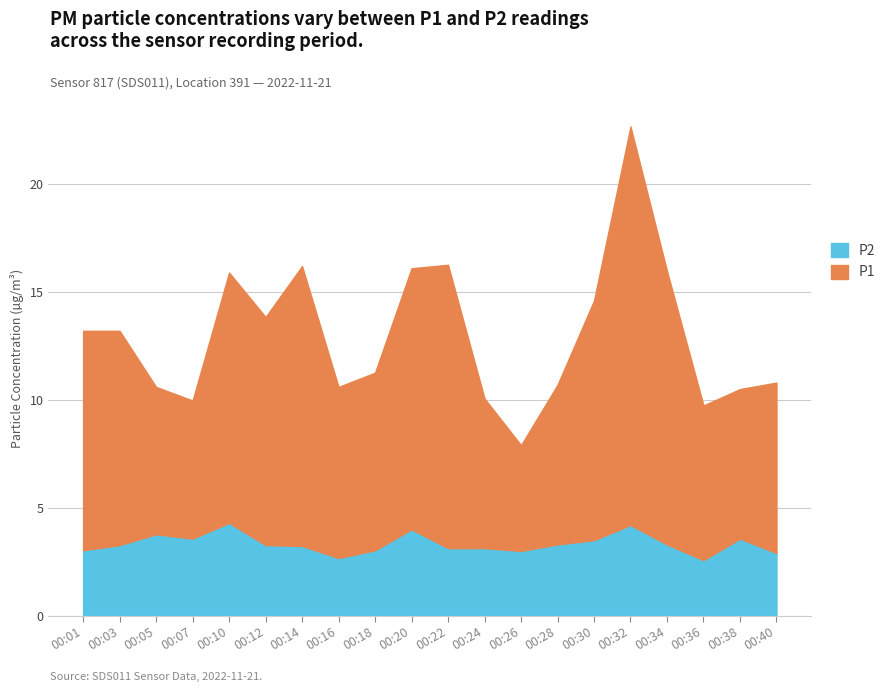

What is the value of the P2 point at the 20th from the left?

2.9